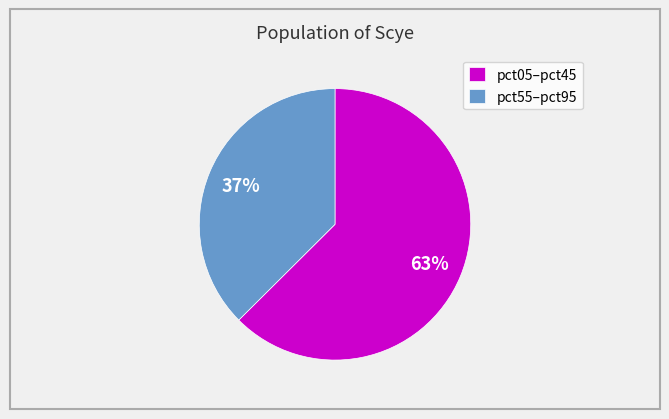

What percentage is the pct05–pct45 slice, to the nearest percent?

63%